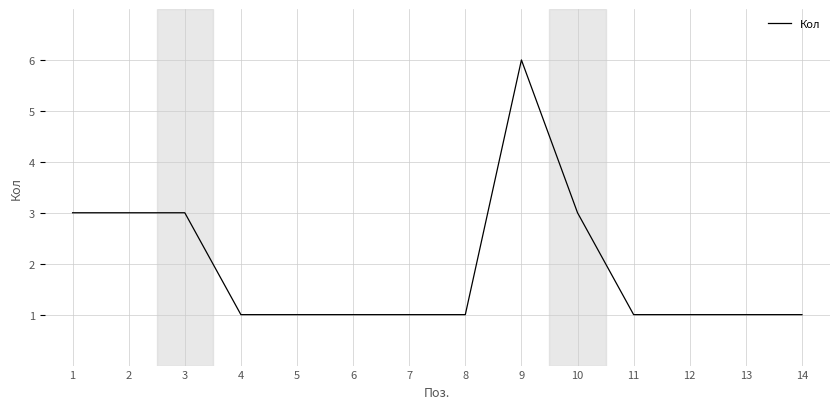

True or false: the data shows 1 at 13.

True